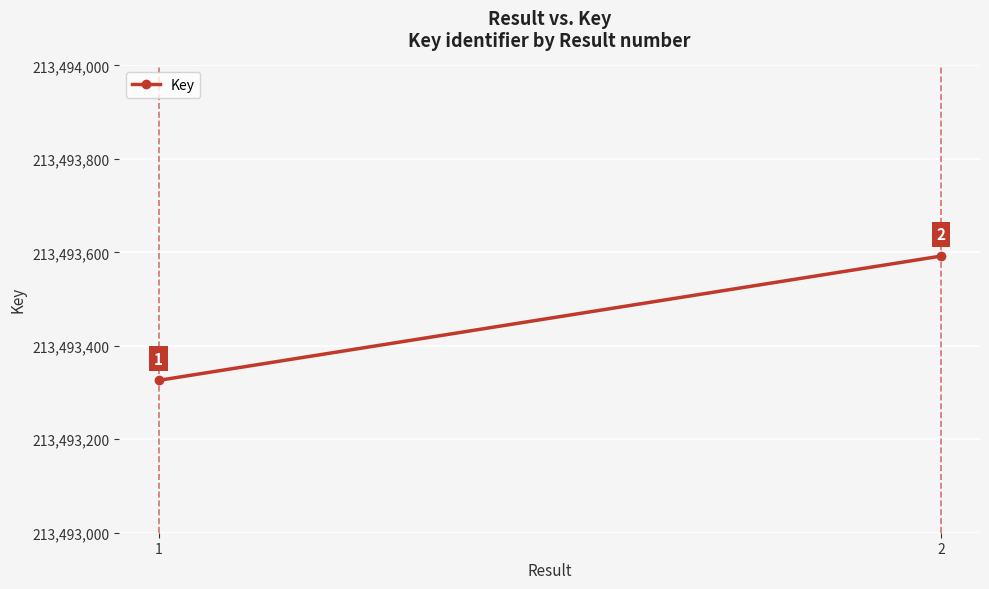

How many values are between 213493326 and 213493592?

2